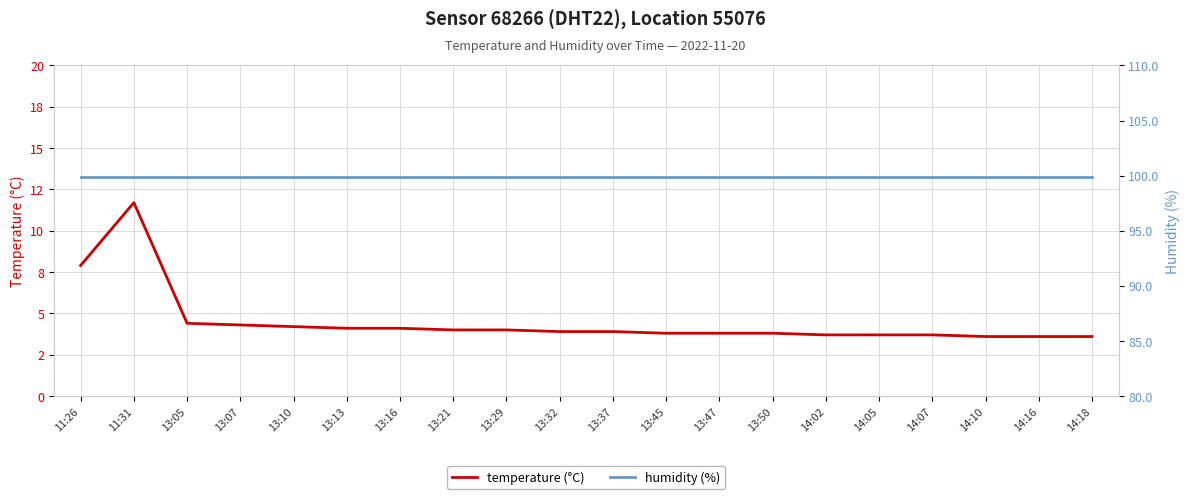

In temperature (°C), how many points are higher than both neighbors (excluding endpoints)?

1